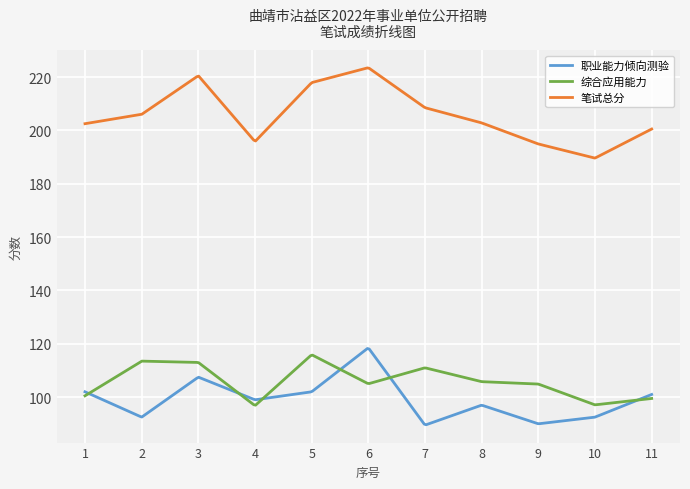

What is the highest value of the 职业能力倾向测验 series?

118.2